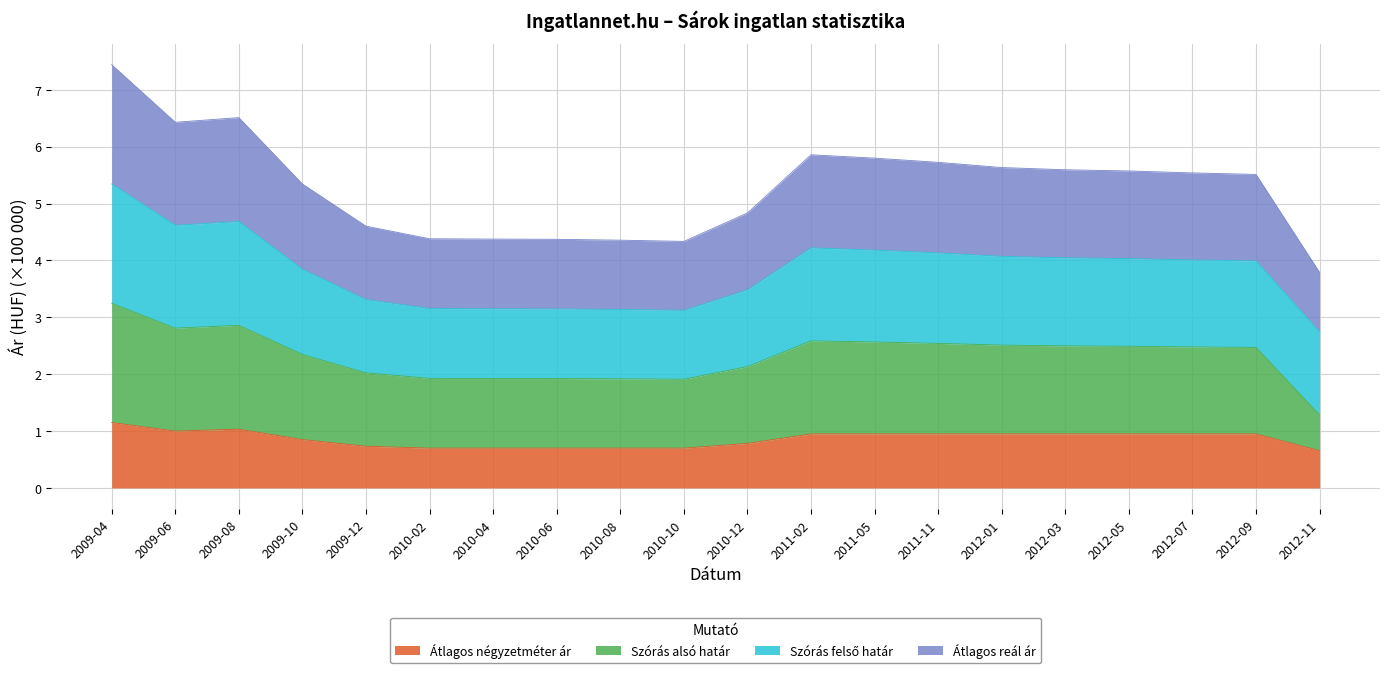

At which category does the chart reach its peak across all series?

2009-04